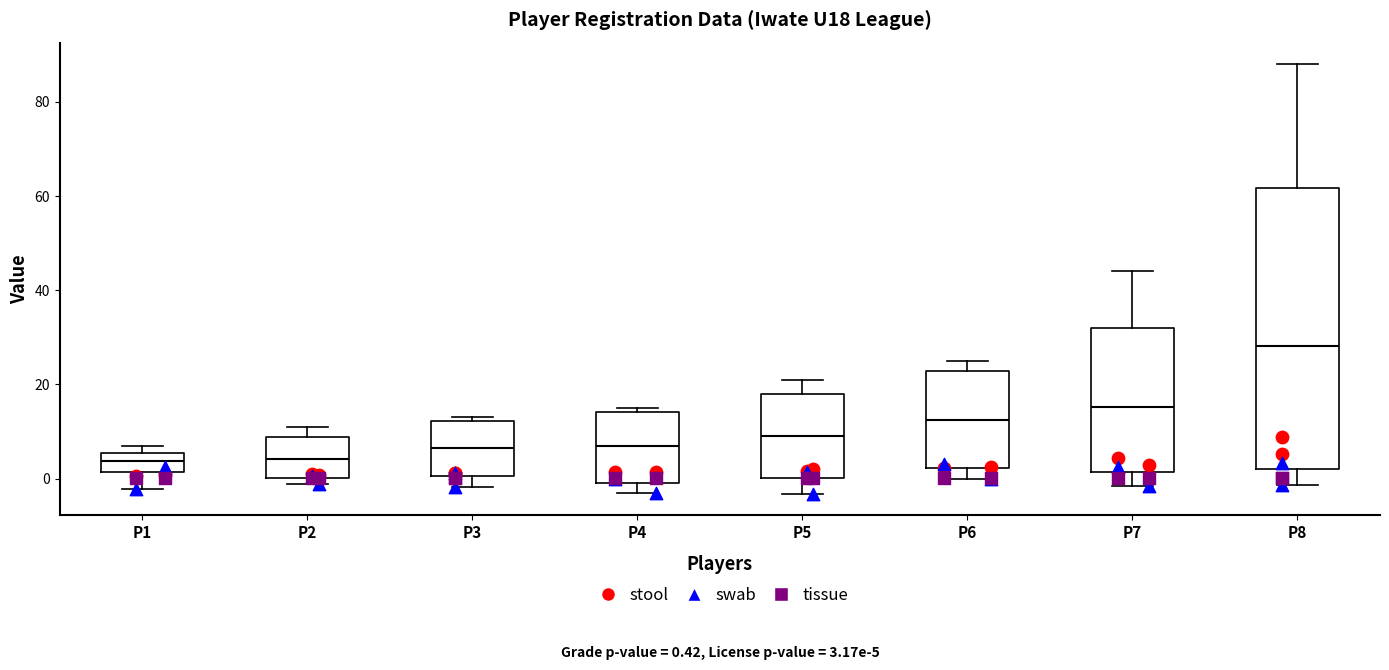

Which box has the highest median line?

P8